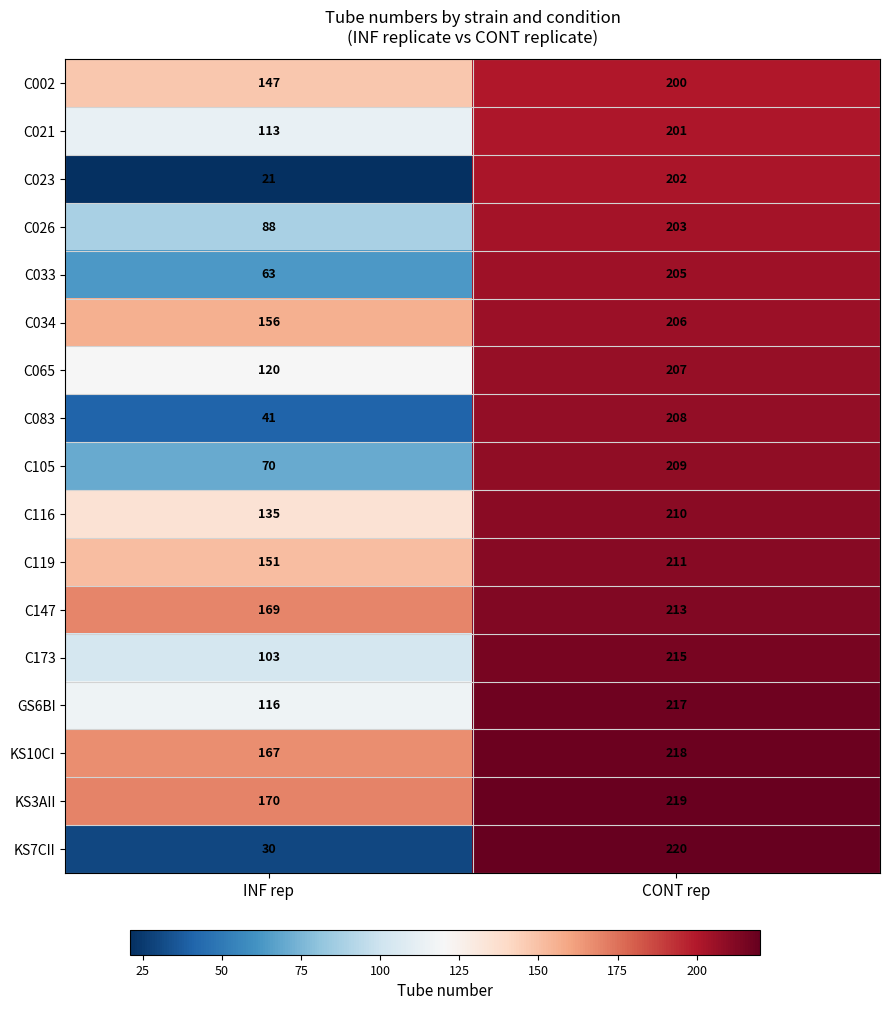

What is the highest value of the C034 series?

206